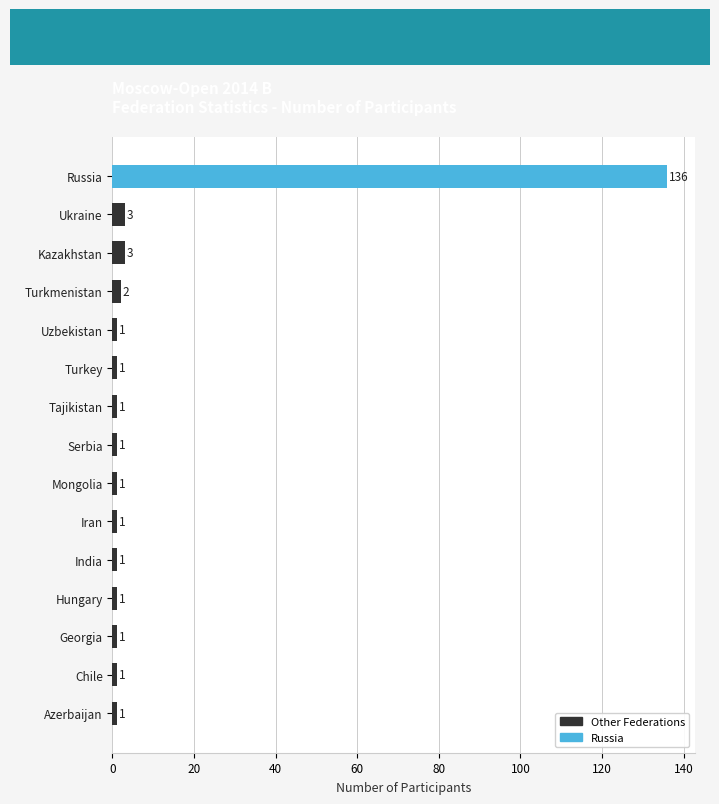

Reading bottom to top, list all the values displayed in this chart.

1	1	1	1	1	1	1	1	1	1	1	2	3	3	136